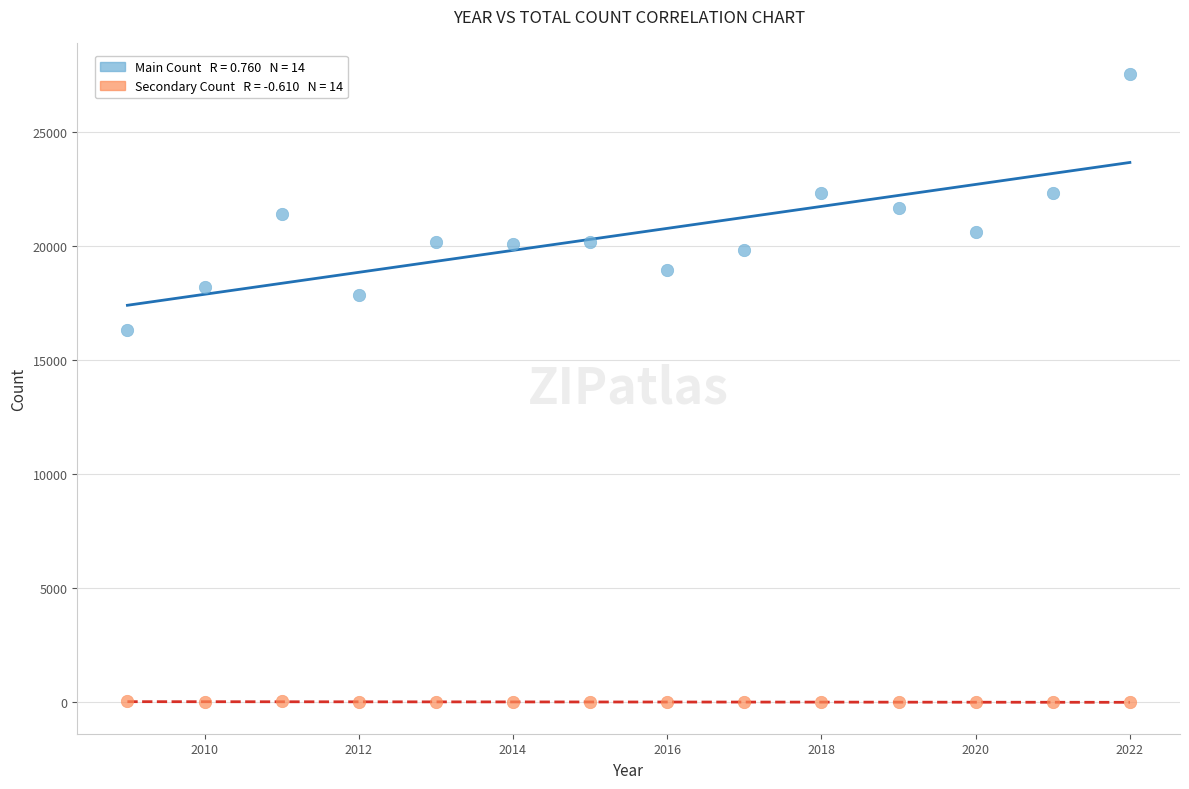

Across all series, what Y value is closest to 13764?

16296